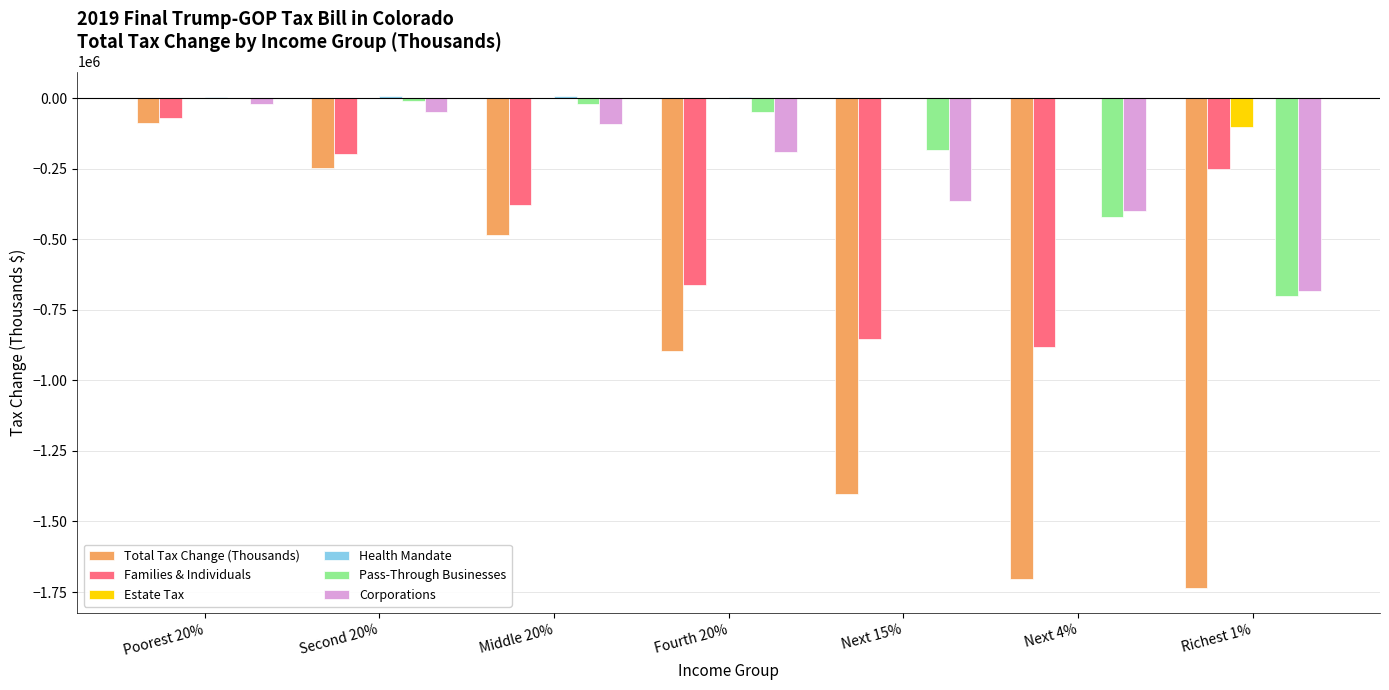

The value of Total Tax Change (Thousands) at Second 20% is -126064. True or false?

False